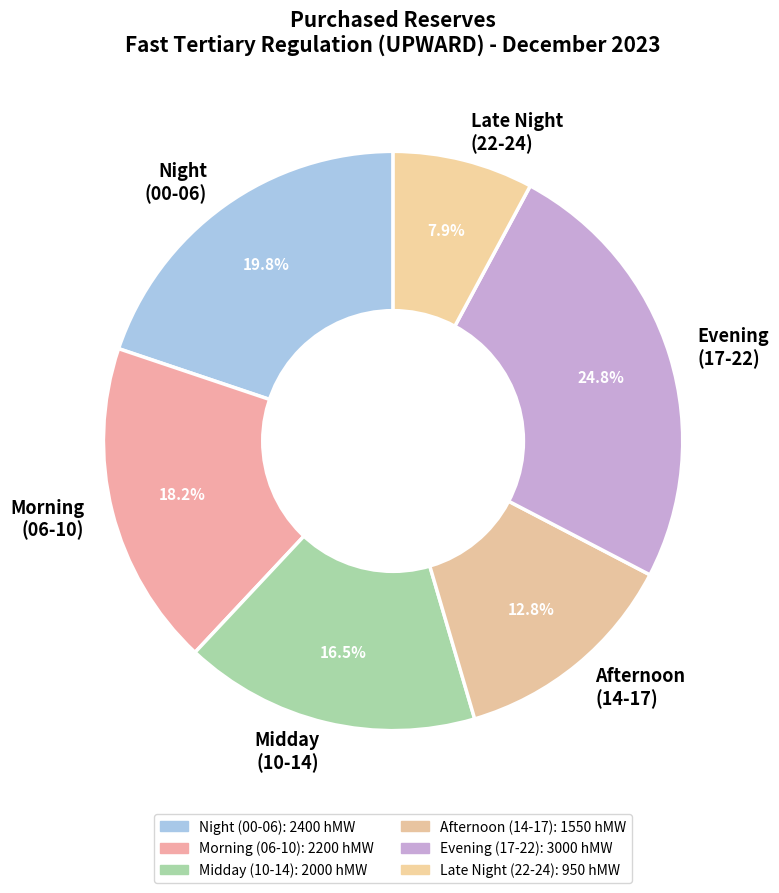

Rank the categories by value from highest to lowest.

Evening (17-22), Night (00-06), Morning (06-10), Midday (10-14), Afternoon (14-17), Late Night (22-24)